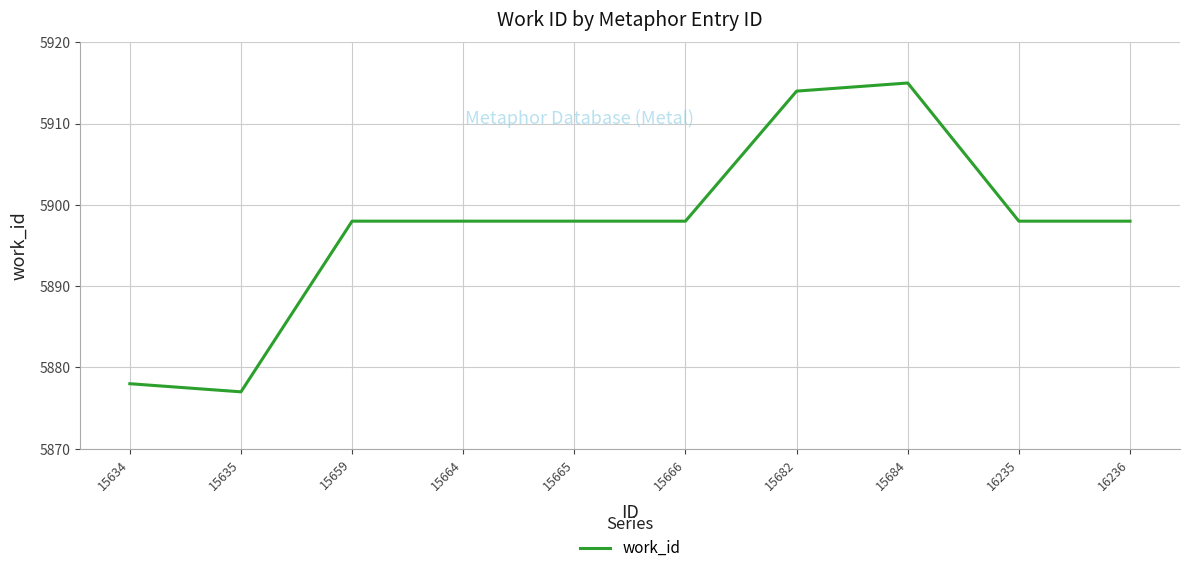

What is the ratio of the value at 15682 to the value at 15664?

1.0